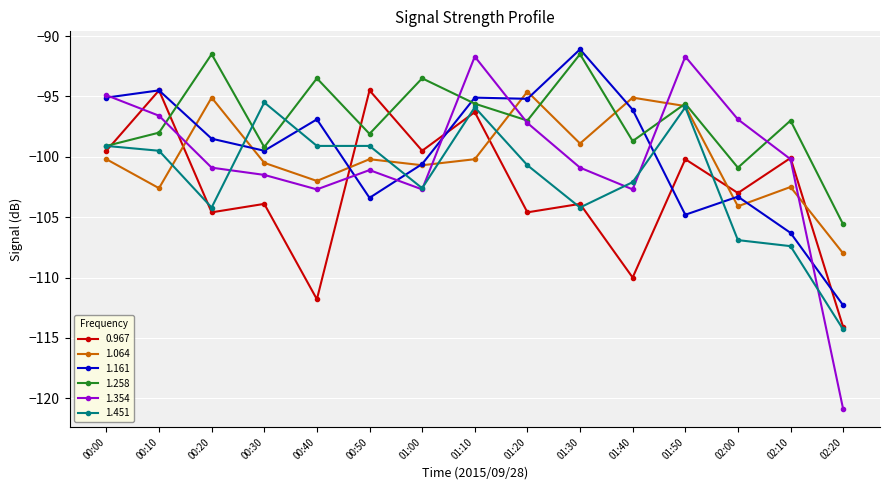

Which series has the largest total across all categories?

1.258